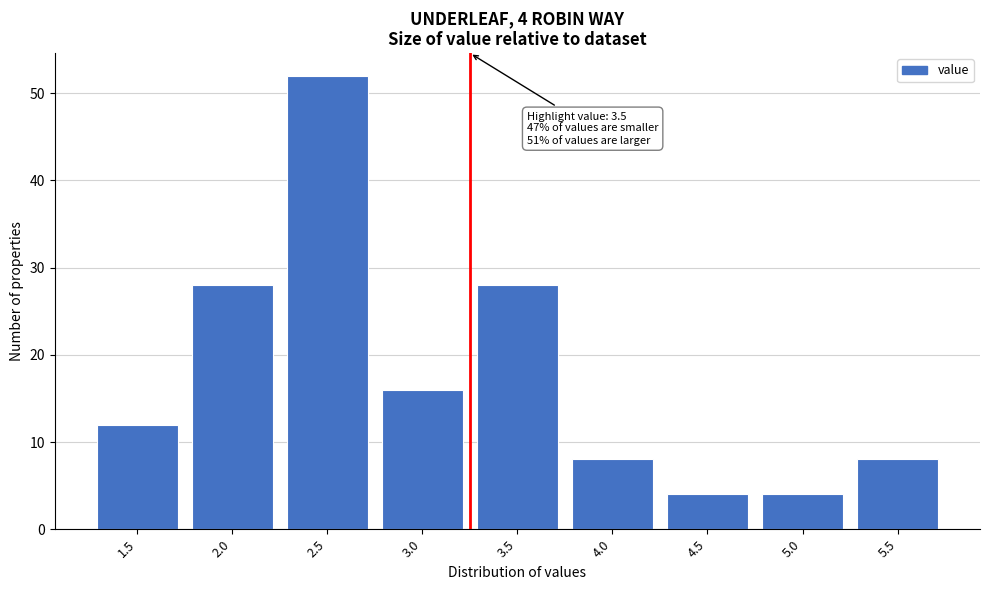

Reading left to right, what are all the values shown in this chart?

12	28	52	16	28	8	4	4	8